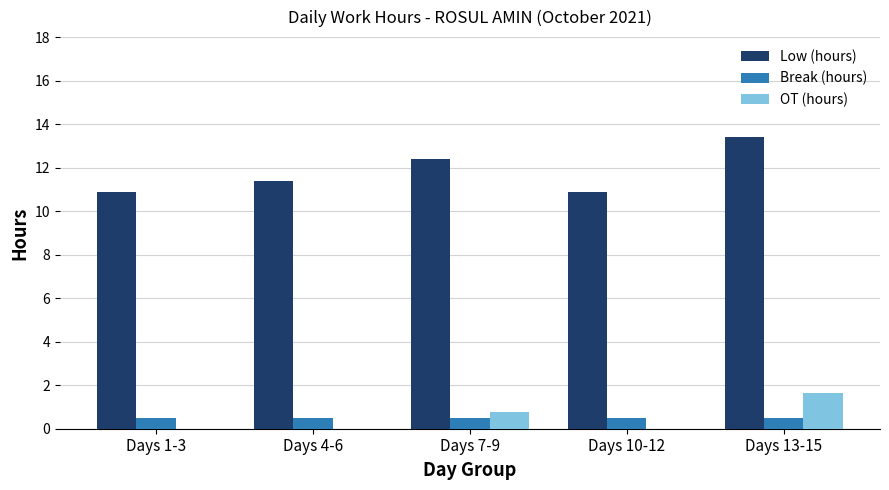

What is the greatest value displayed?

13.4